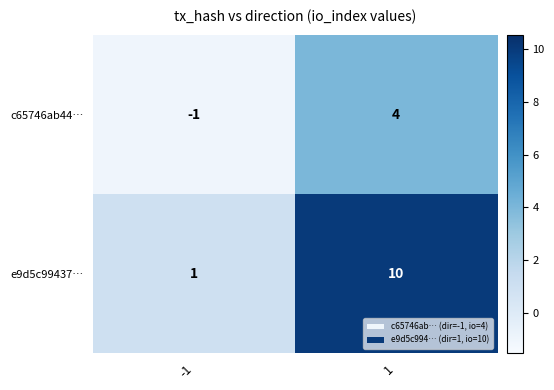

What is the approximate value of e9d5c99437… at 1?

10